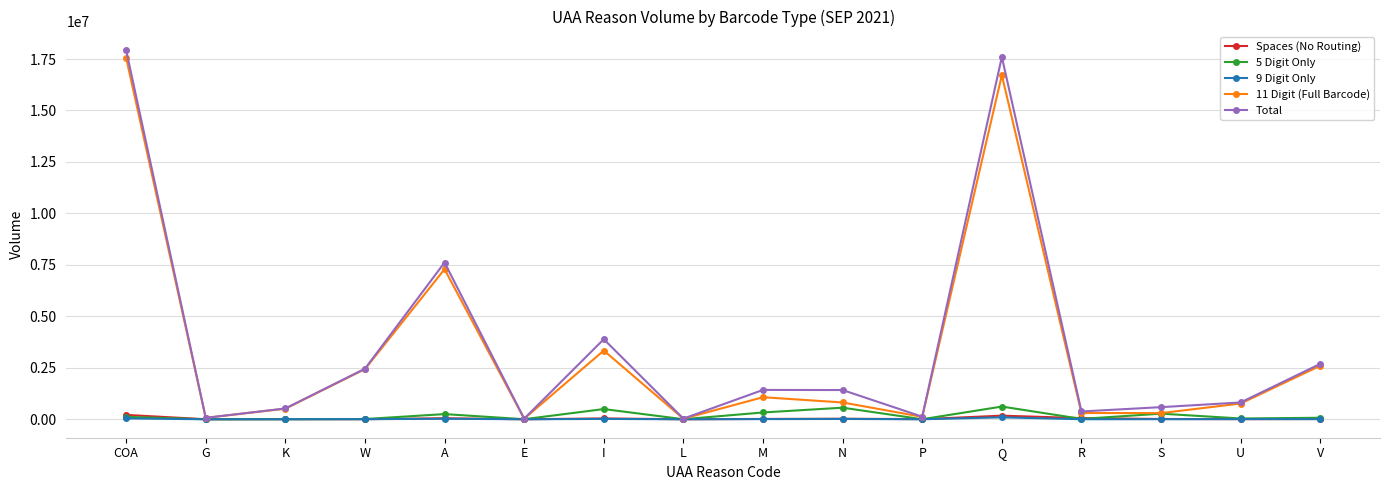

What is the label of the 1st point from the right?

V